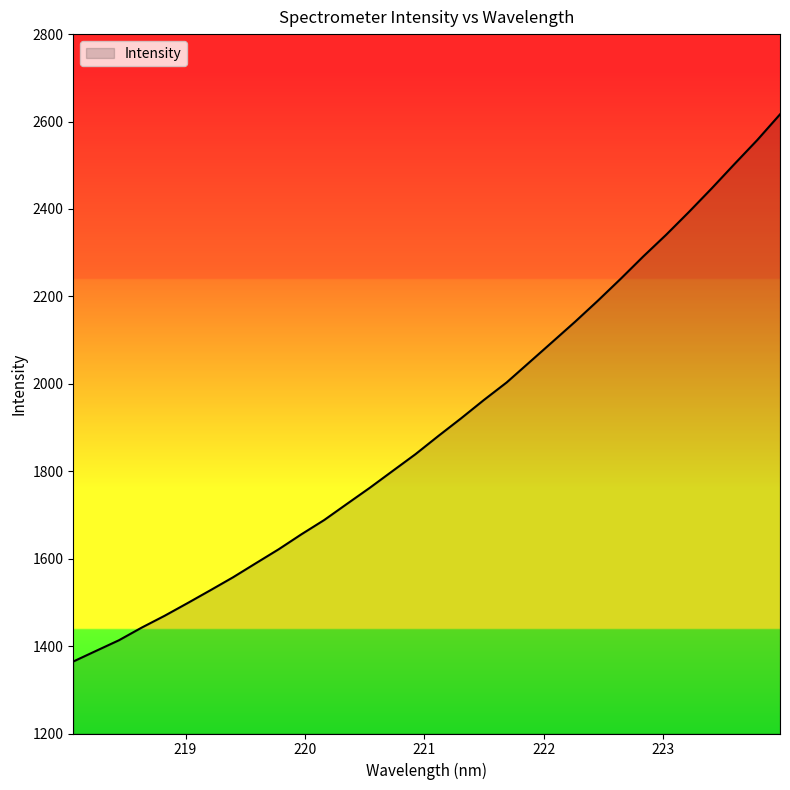

True or false: there are more than 1 points higher than both neighbors.

False